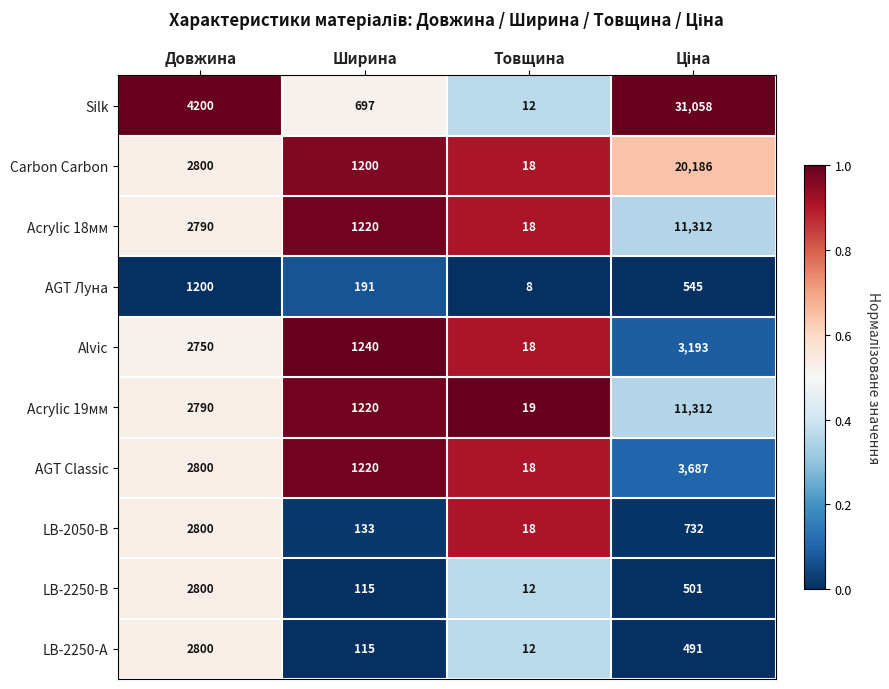

What is the difference between the highest and lowest values at Ширина?

1125